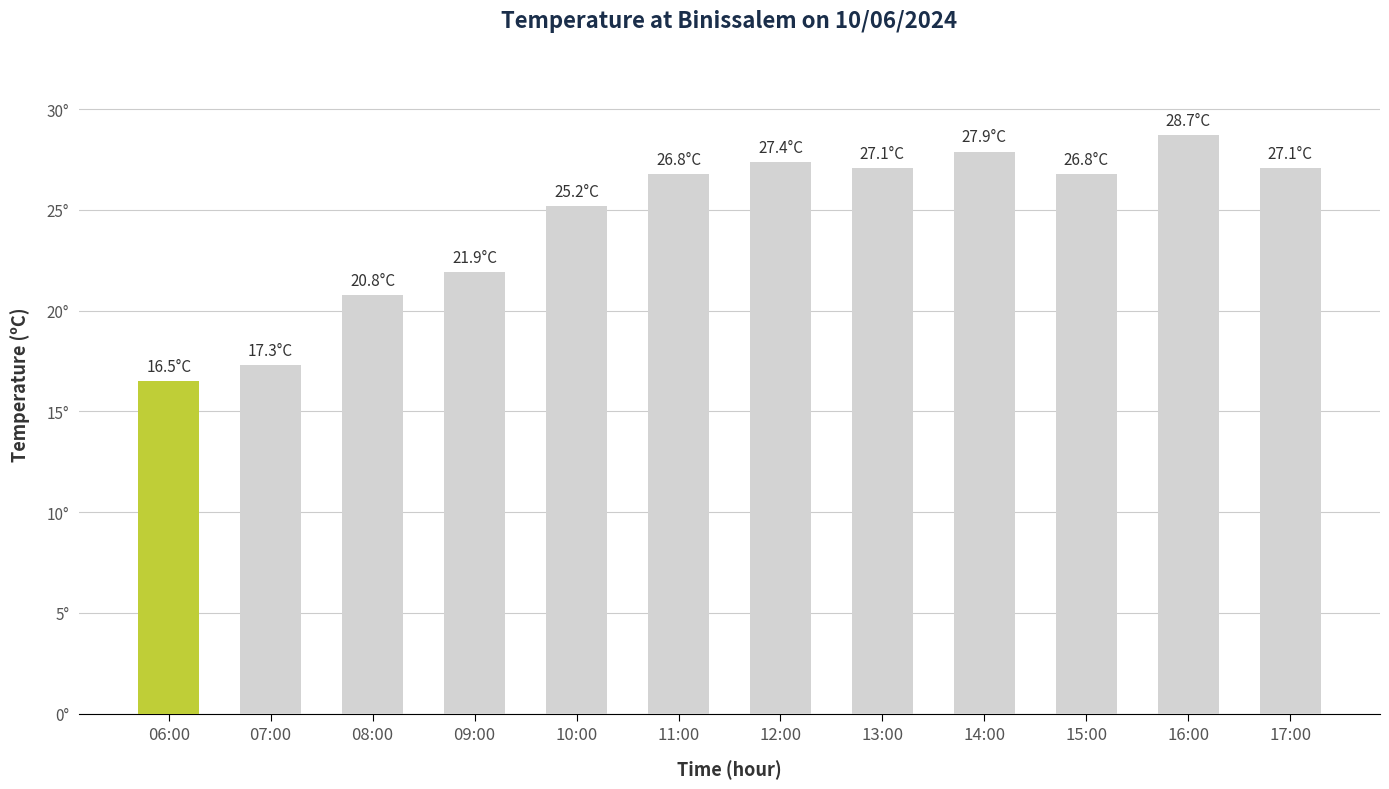

What is the label of the 1st bar from the right?

17:00